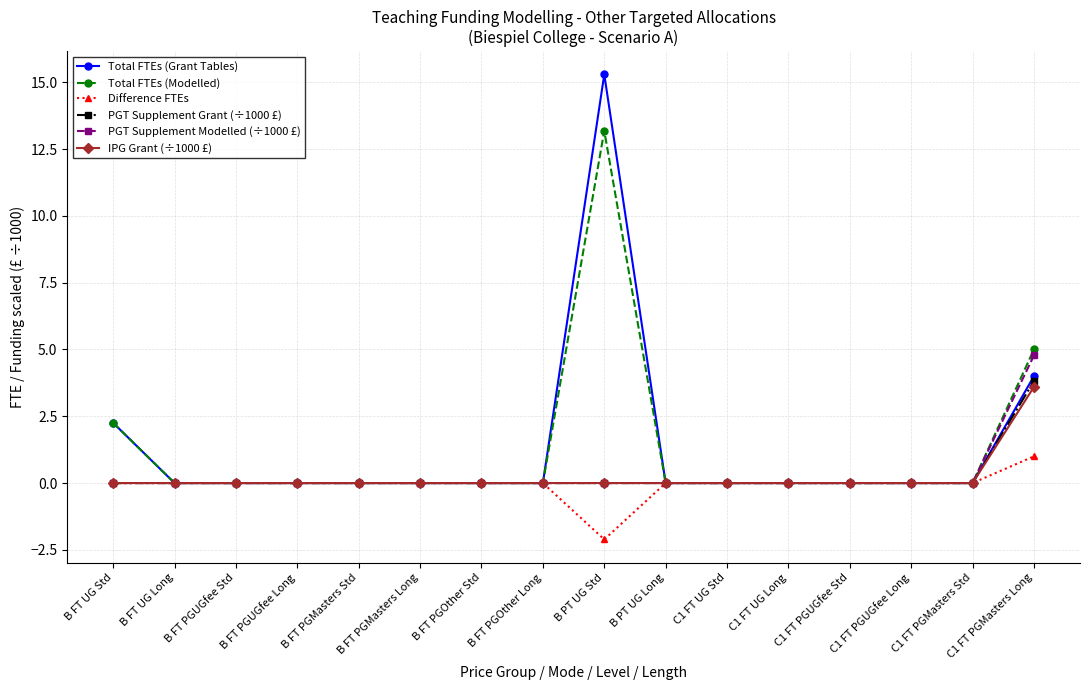

Is it true that Total FTEs (Grant Tables) equals -9.6 at B FT PGMasters Long?

False